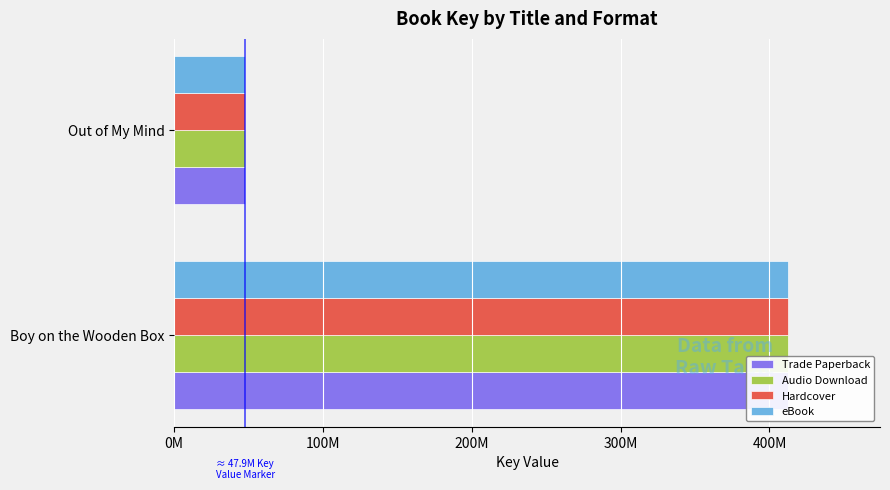

At how many categories does at least one series exceed 307658813?

1